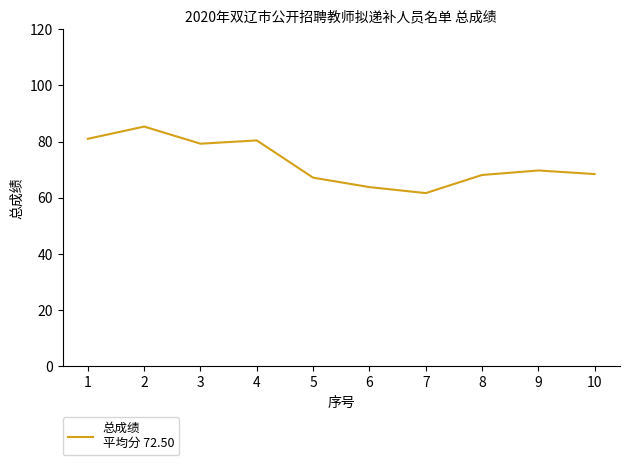

How many lines are shown in the chart?

1